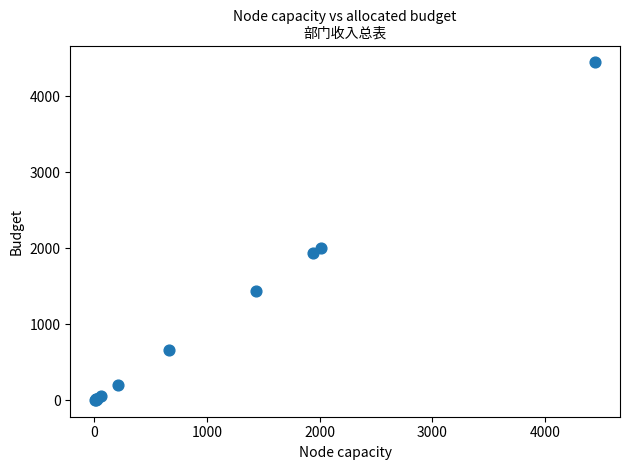

What Y value in the scatter plot is closest to 2227?

2010.2